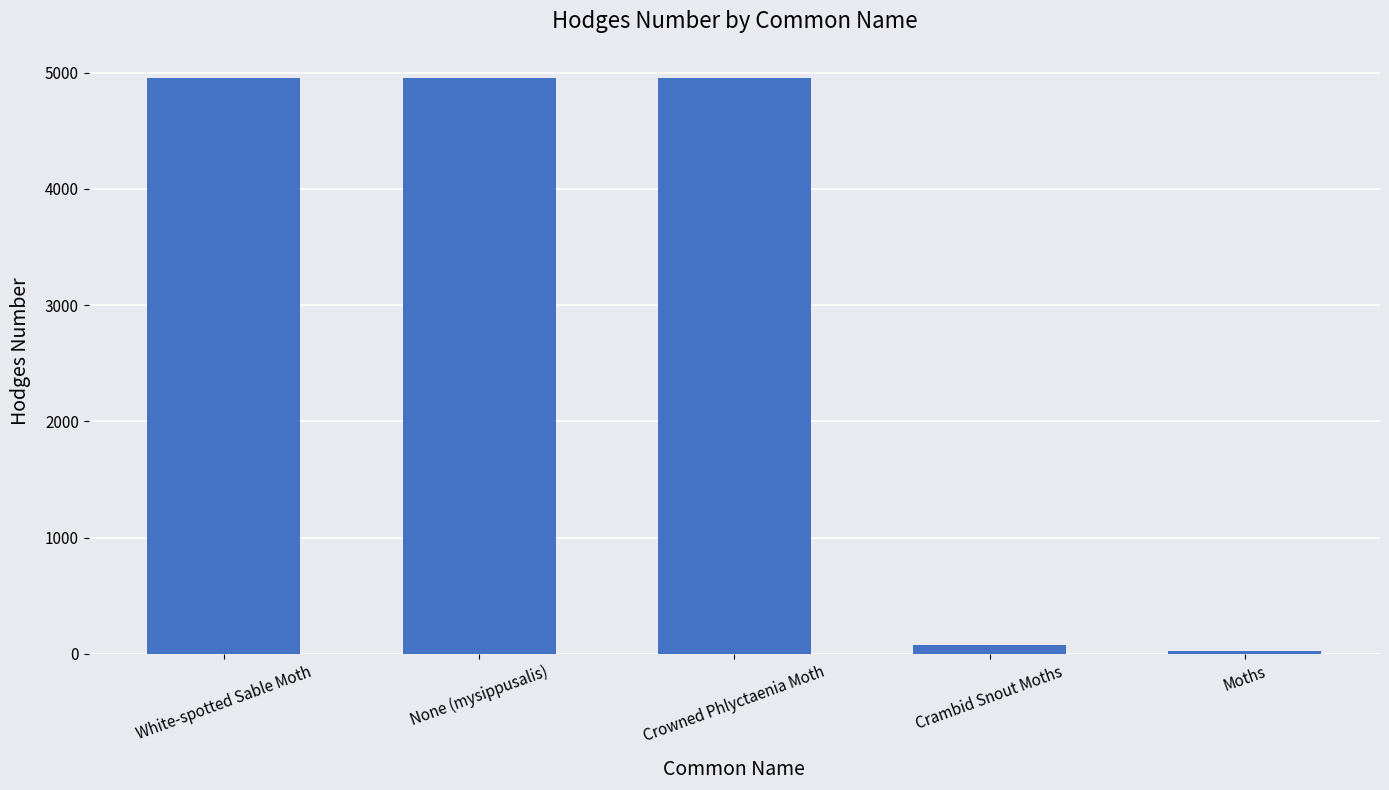

What is the ratio of the value at White-spotted Sable Moth to the value at Crambid Snout Moths?

61.8